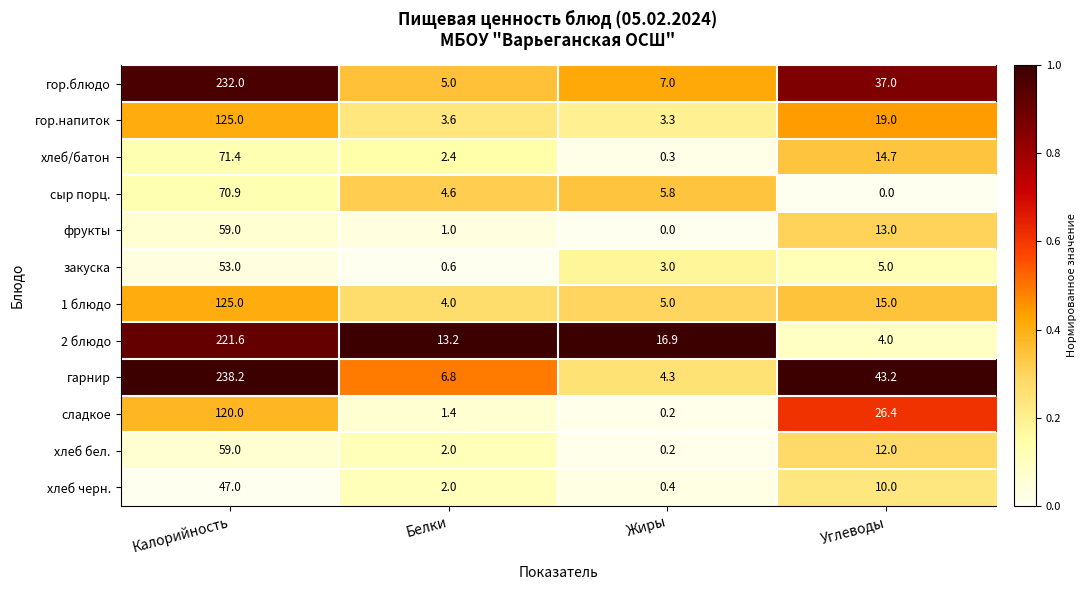

Which series has the widest spread of values?

гарнир